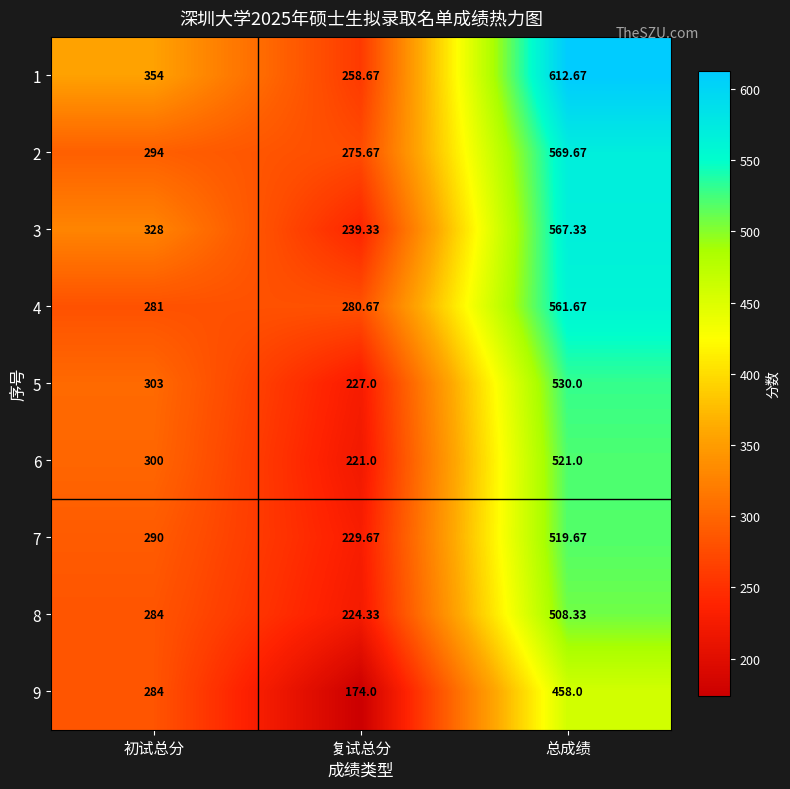

At which label is 6 closest to 371?

初试总分